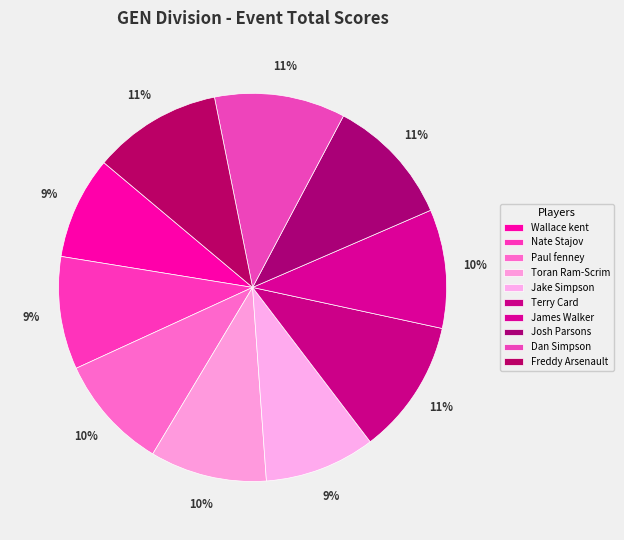

What percentage is the Nate Stajov slice, to the nearest percent?

9%